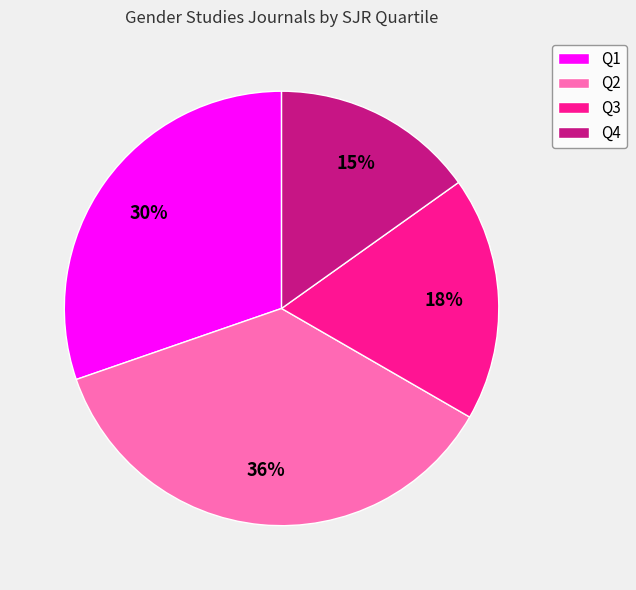

How many segments does this pie chart have?

4